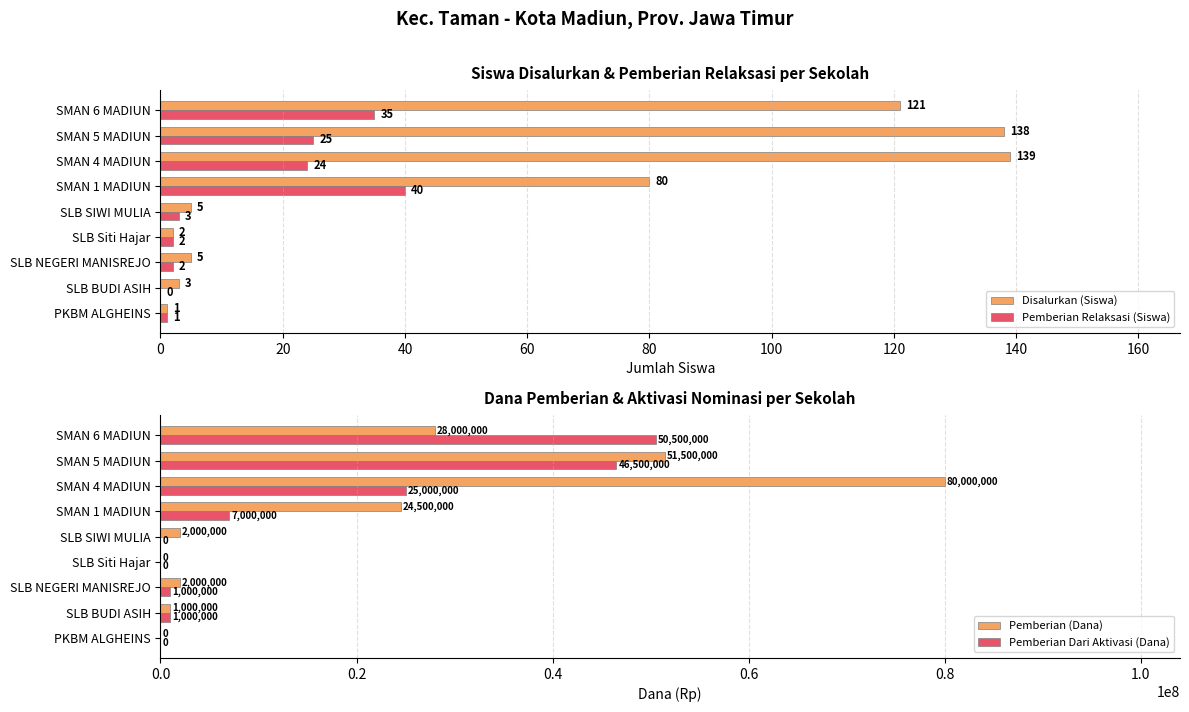

How many data points in Pemberian Relaksasi (Siswa) are less than 3?

4